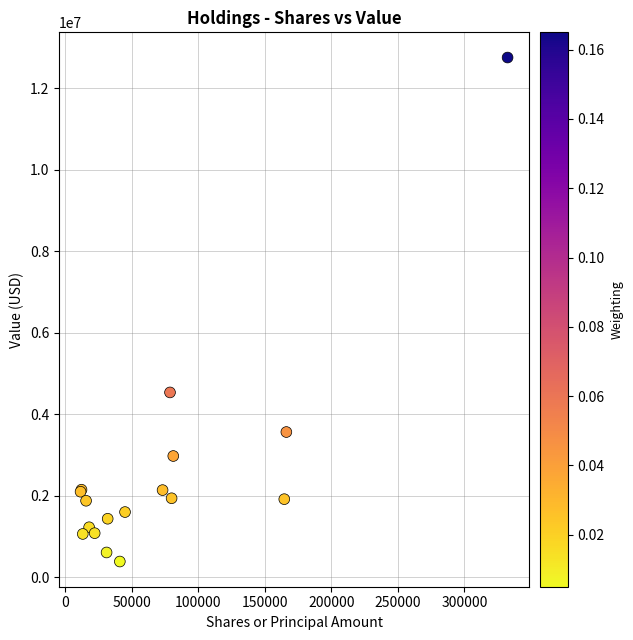

What Y value in the scatter plot is closest to 6569500?

4537000